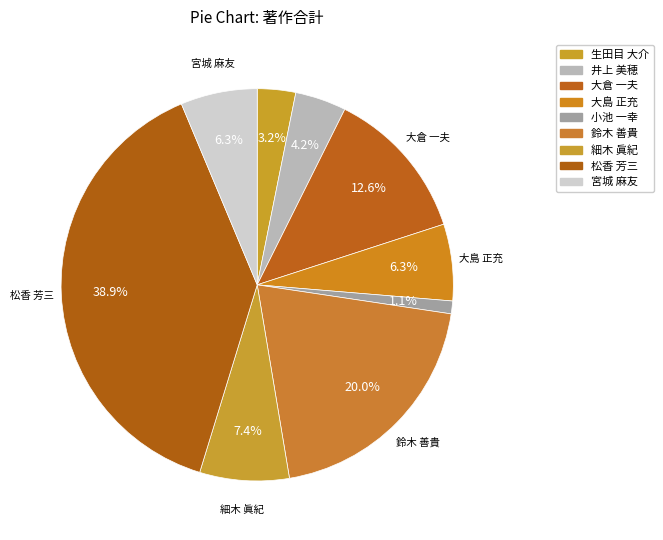

To the nearest percent, what portion does 鈴木 善貴 represent?

20%